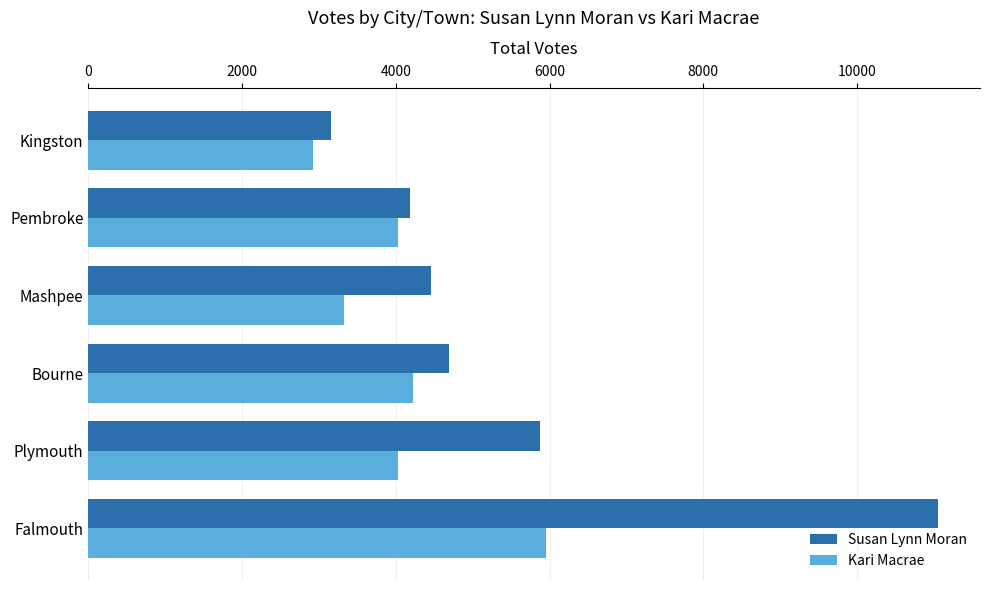

Which series changed the most between Pembroke and Kingston?

Kari Macrae